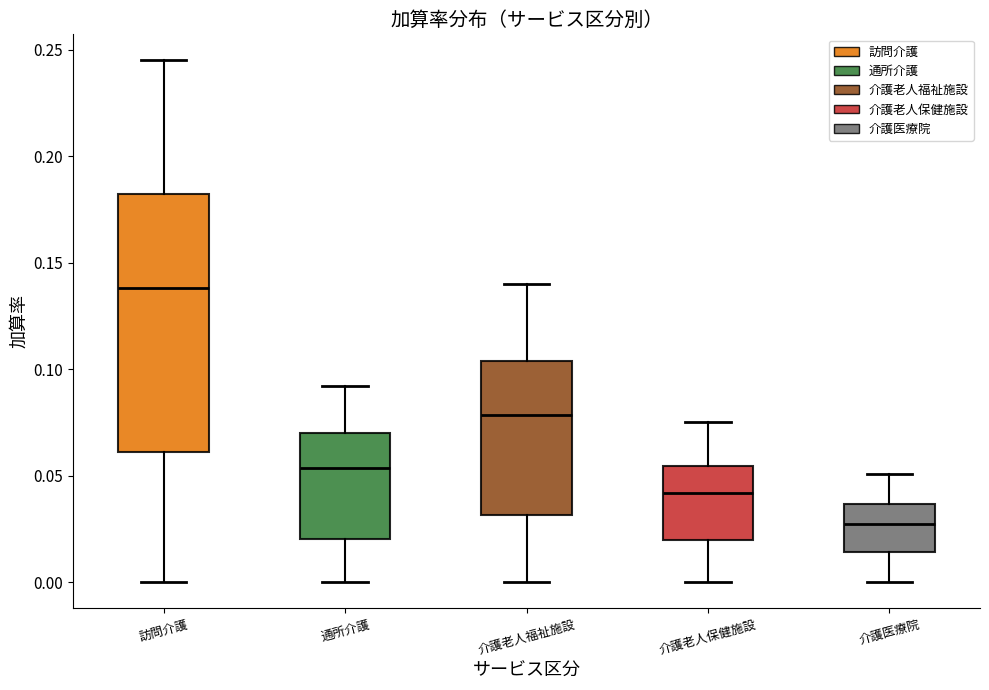

Which box has the lowest median line?

介護医療院